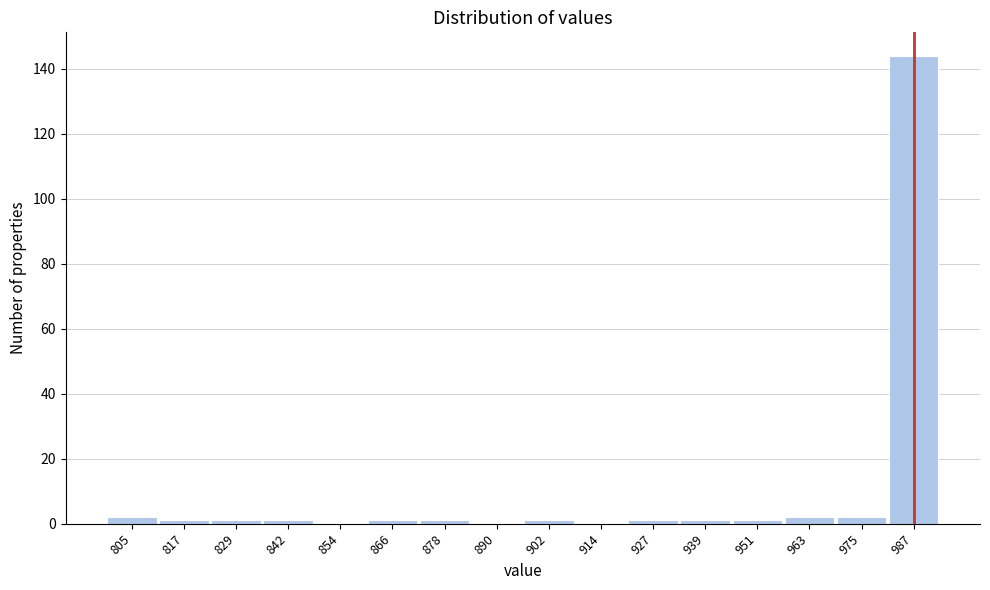

Reading left to right, transcribe all the data shown in this chart.

805=2	817=1	829=1	842=1	854=0	866=1	878=1	890=0	902=1	914=0	927=1	939=1	951=1	963=2	975=2	987=144